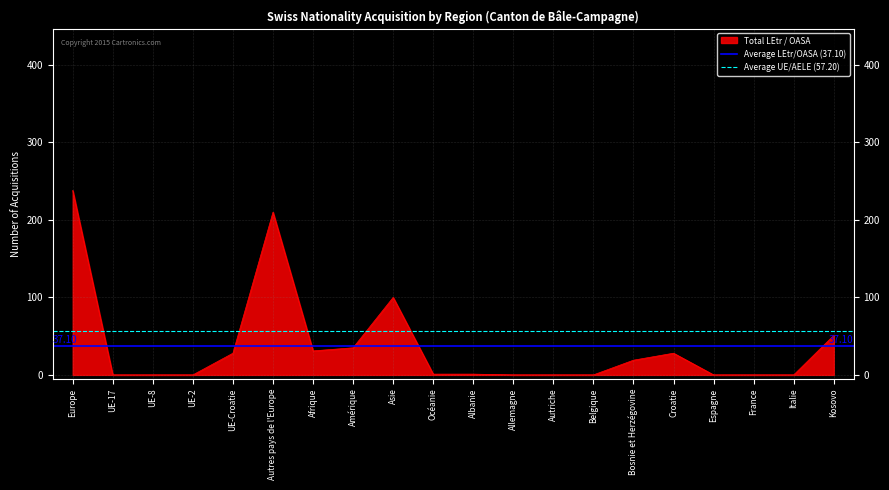

At which label is Total LEtr / OASA closest to 119?

Asie